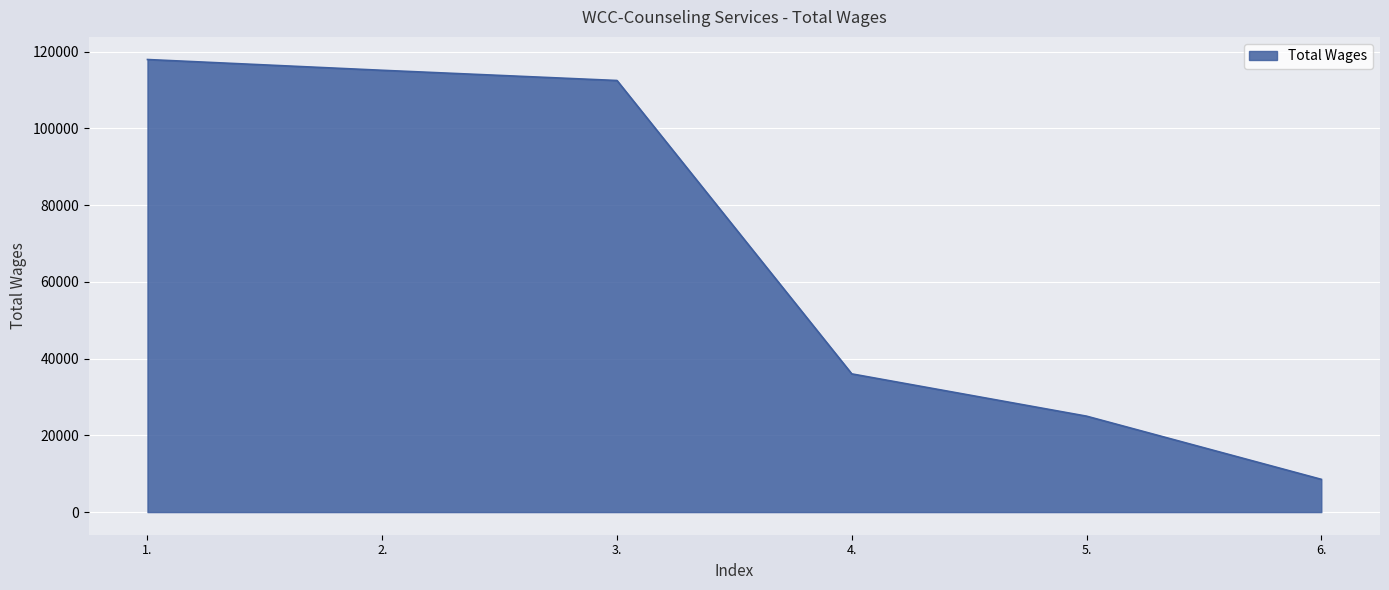

Reading right to left, extract all data points from this chart.

6.=8538	5.=25006	4.=36026	3.=112493	2.=115156	1.=117963